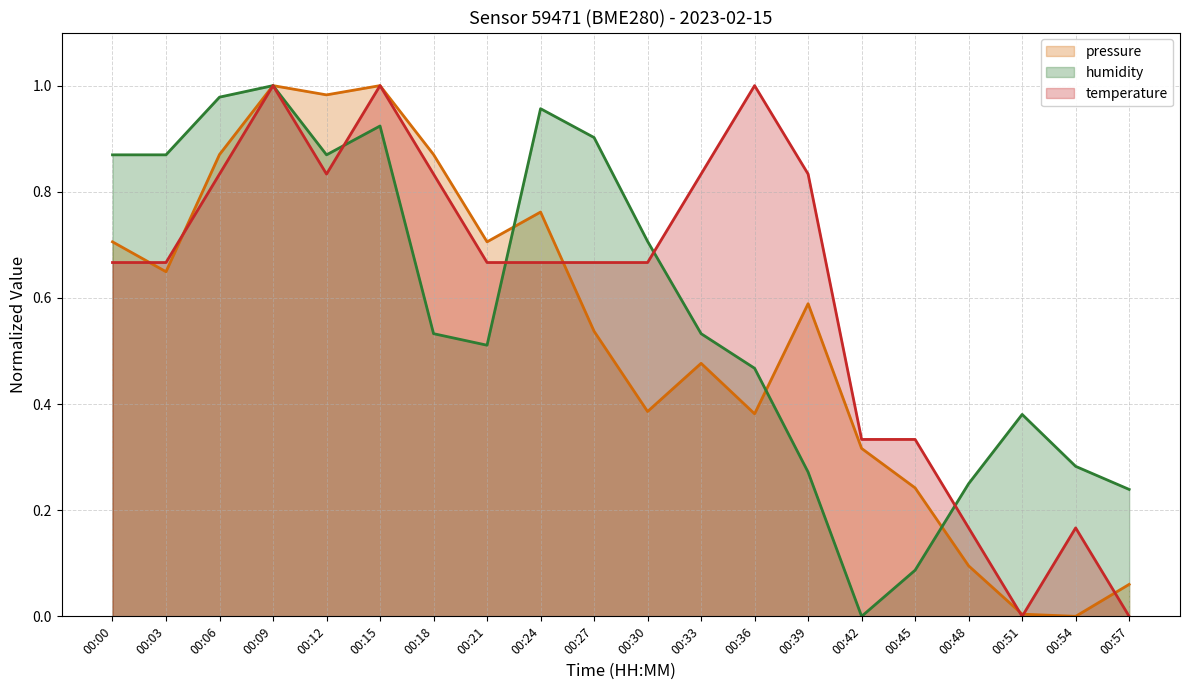

At which label does temperature reach its peak?

00:09